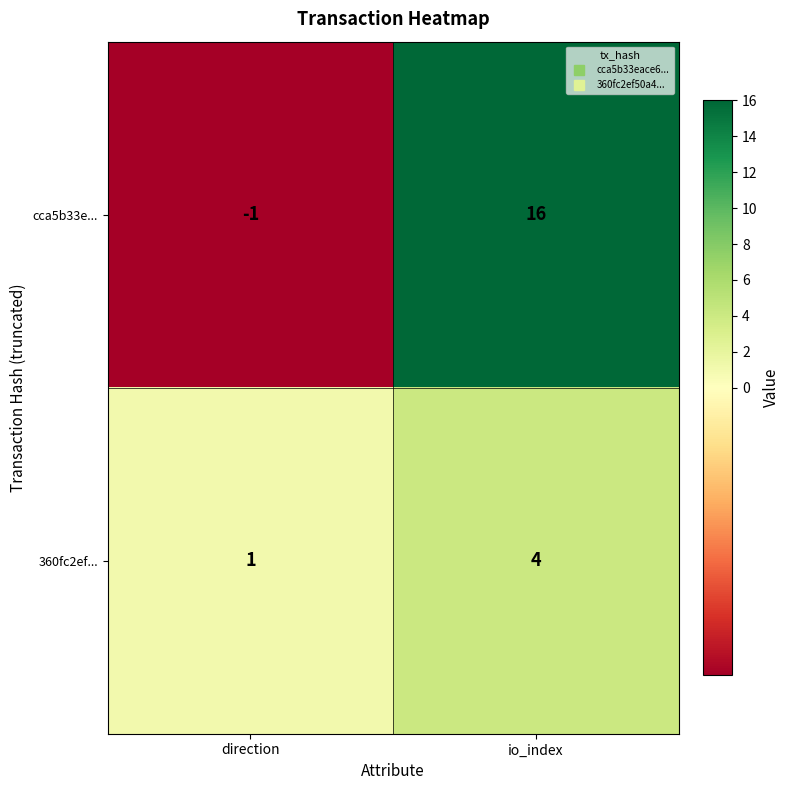

True or false: cca5b33e... has a value of -1 at direction.

True